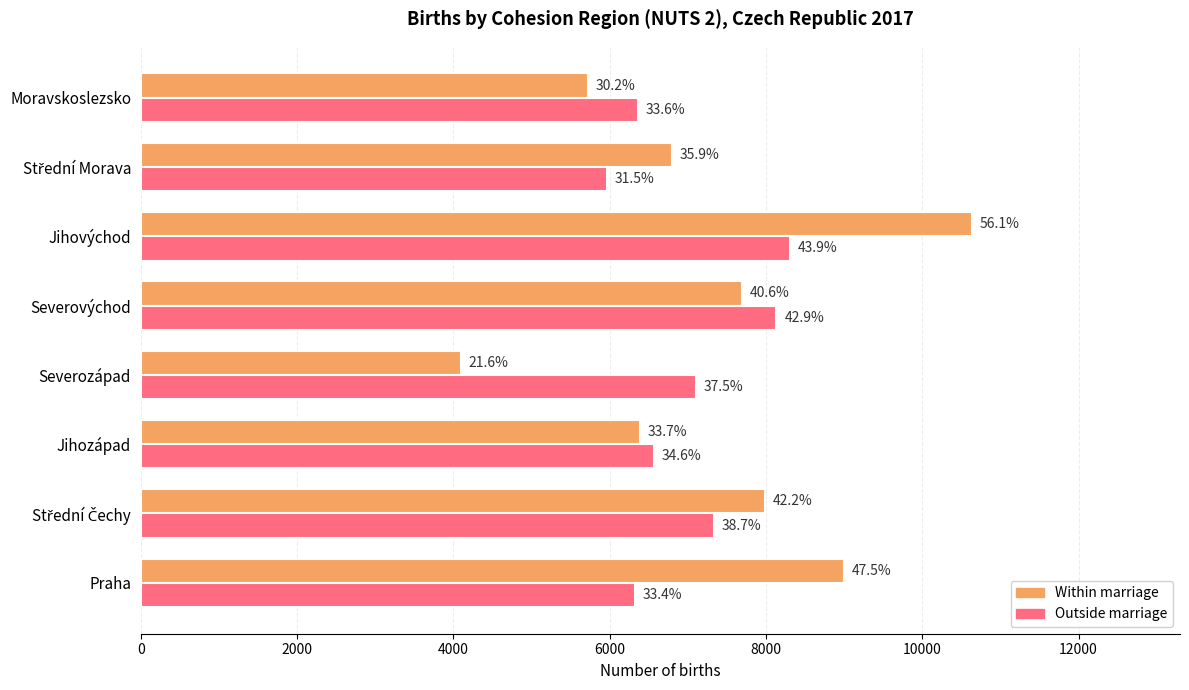

What are all the series names shown in the legend?

Within marriage, Outside marriage